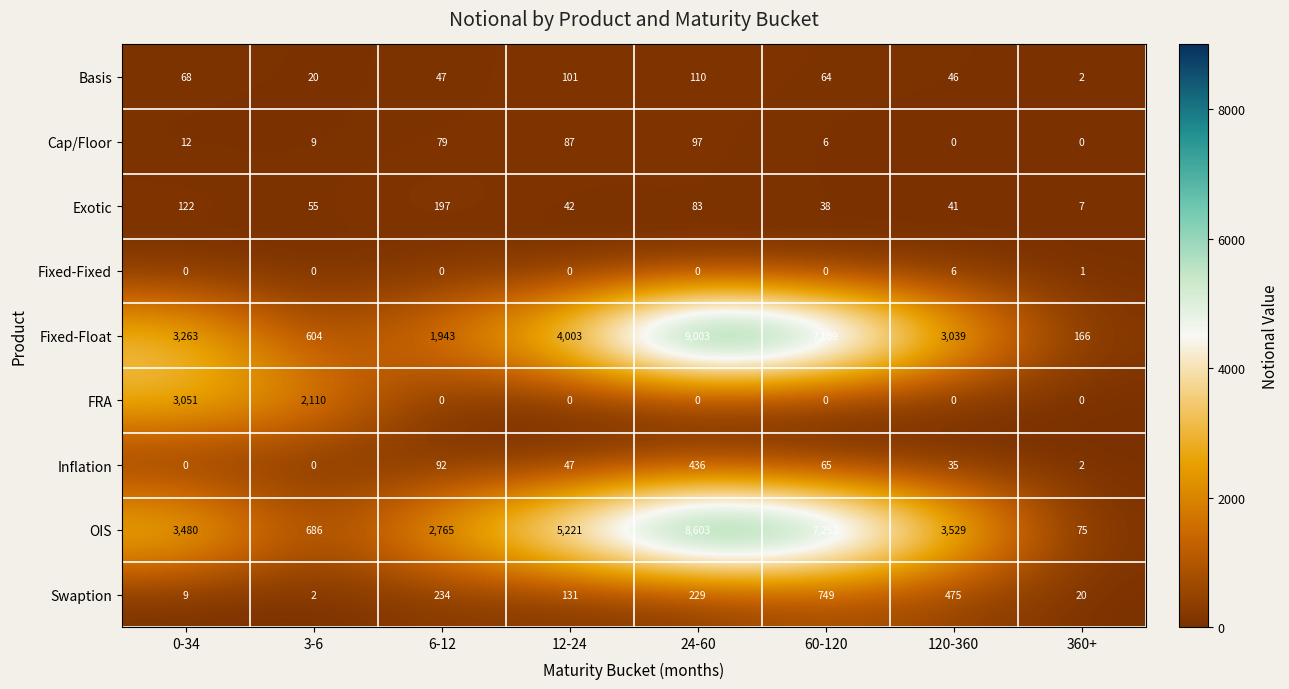

List the series in order of their peak value, lowest first.

Fixed-Fixed, Cap/Floor, Basis, Exotic, Inflation, Swaption, FRA, OIS, Fixed-Float